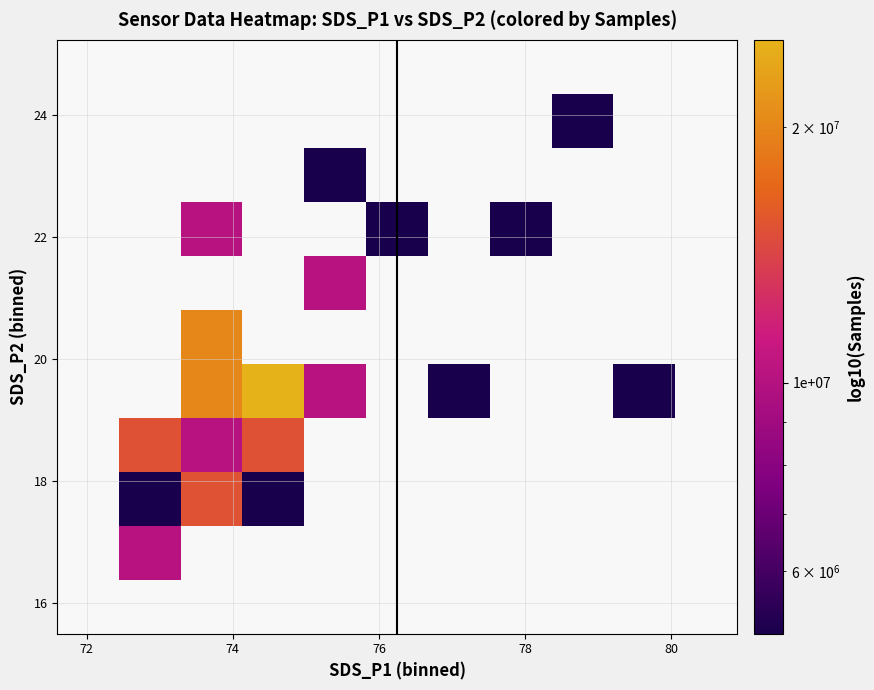

What is the smallest value displayed?

5059332.0